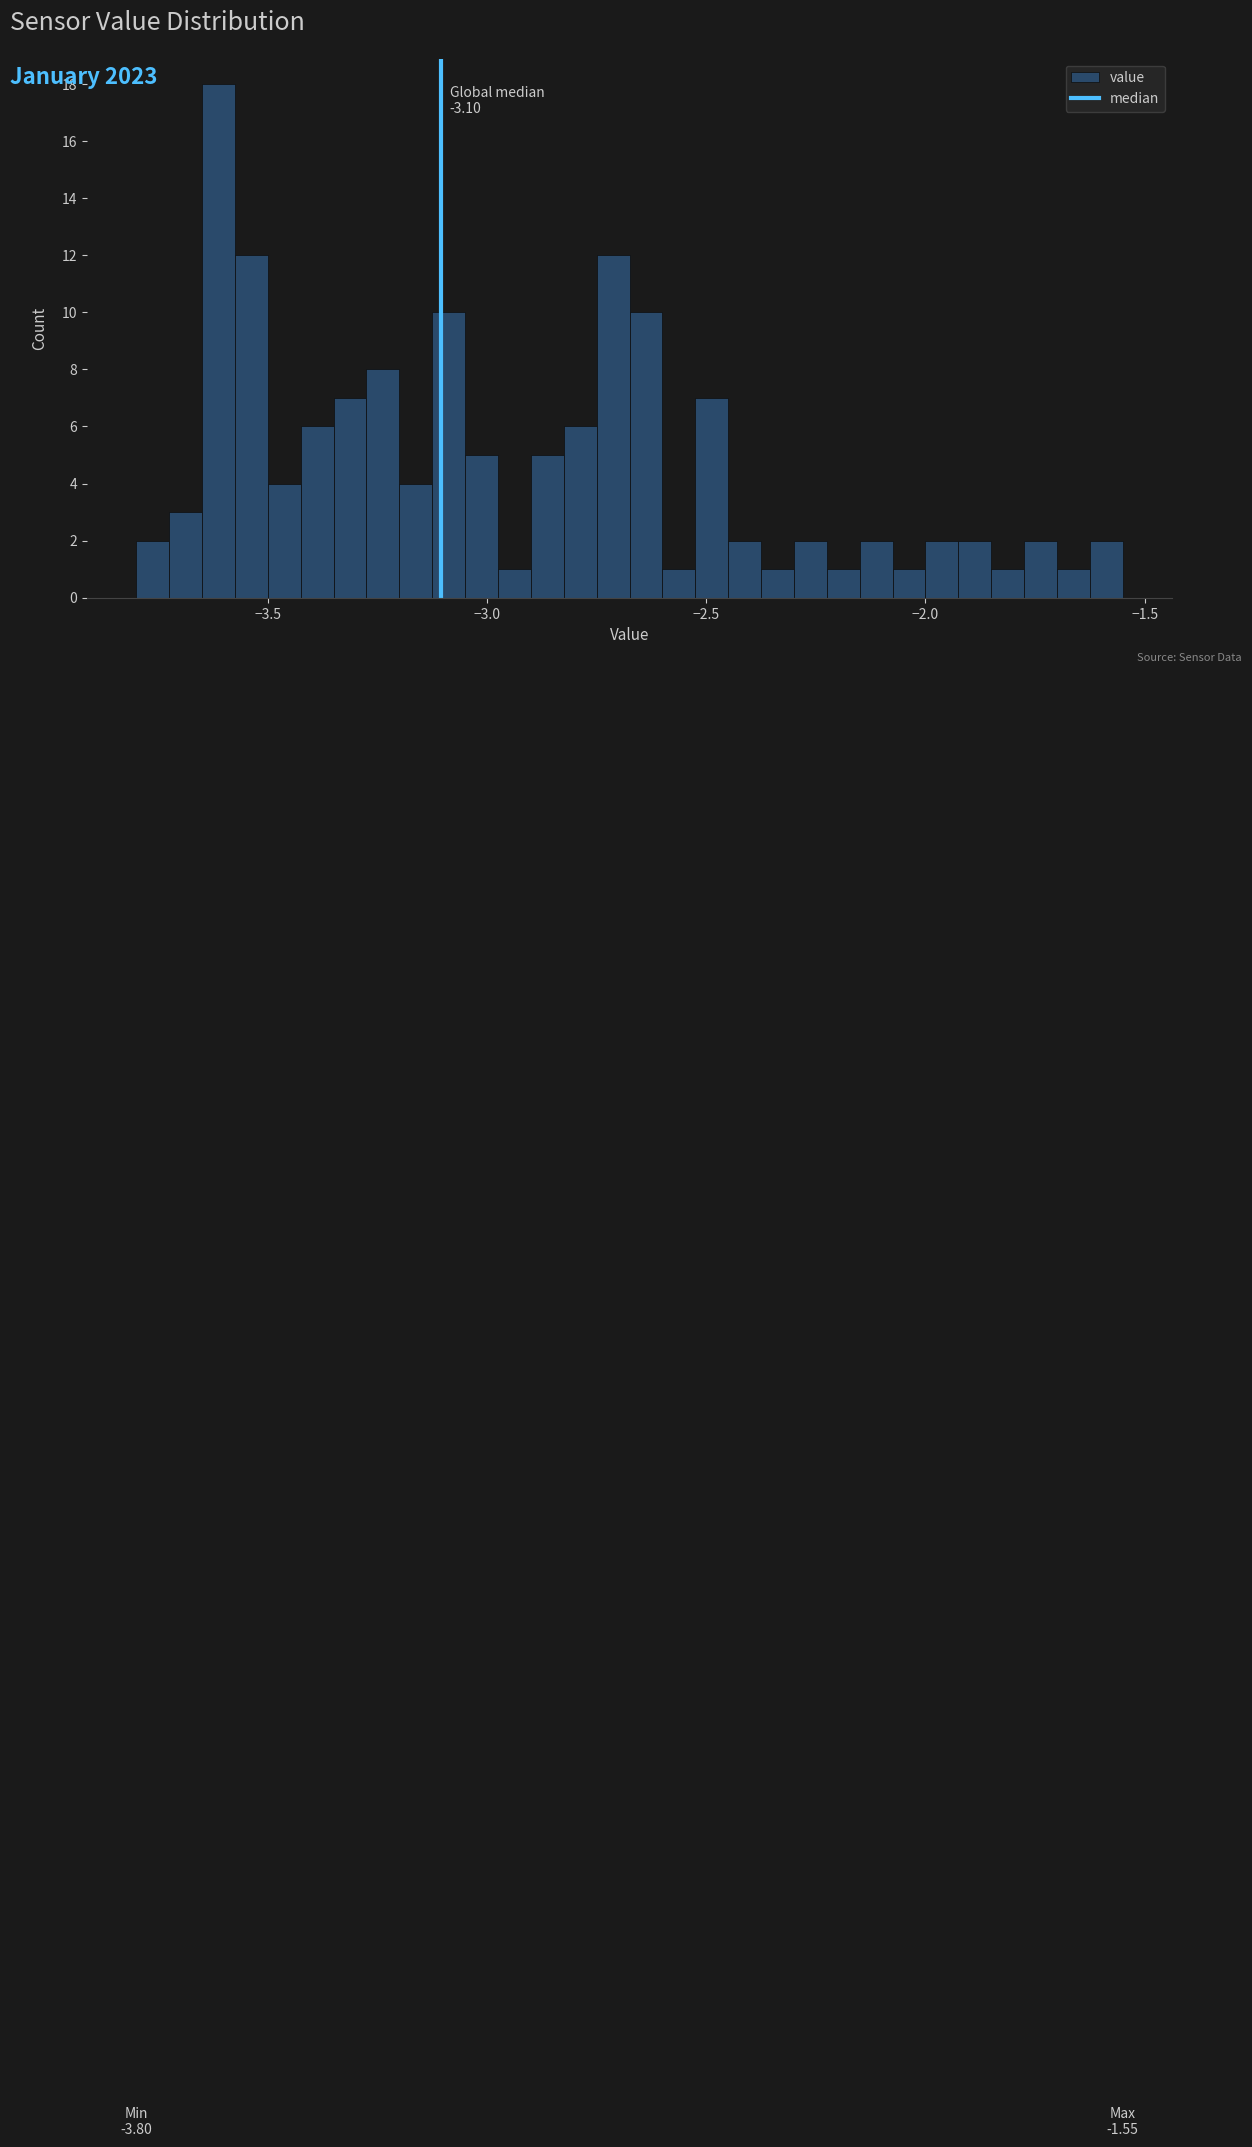

Read against the x-axis, roughly where is the centre of the tallest bar?

-3.60